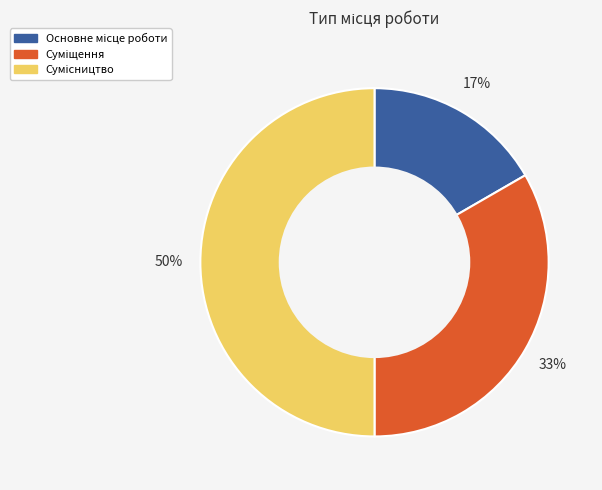

To the nearest percent, what is the average slice percentage?

33%